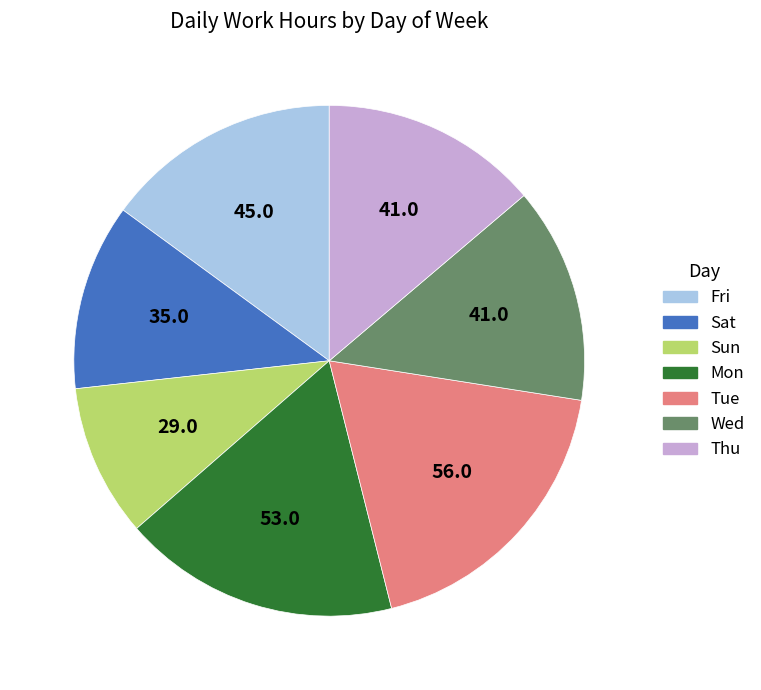

Which category has the smallest portion of the pie?

Sun